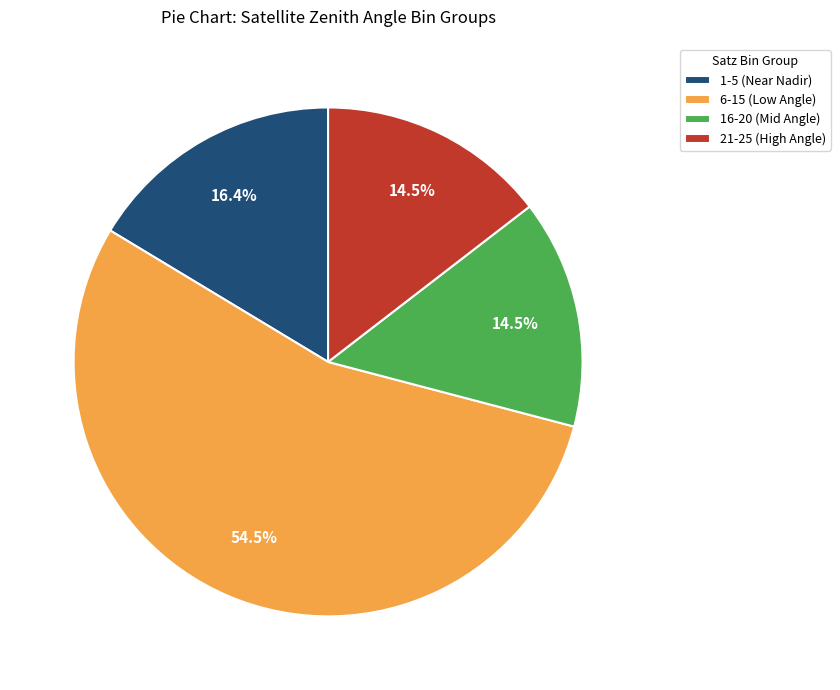

To the nearest percent, what is the average slice percentage?

25%